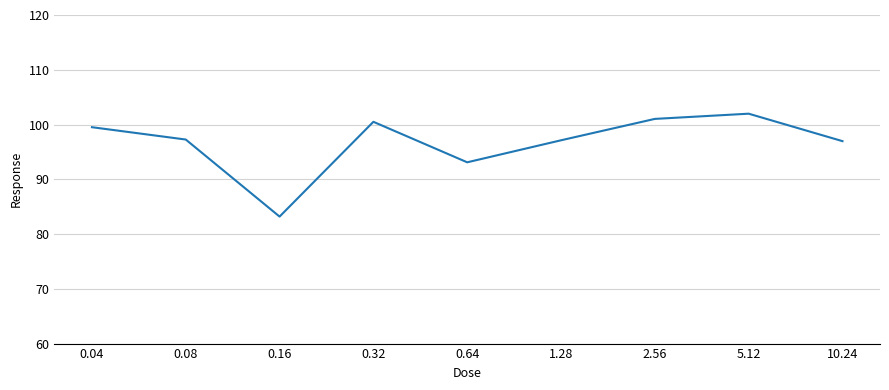

How many series are shown in this chart?

1